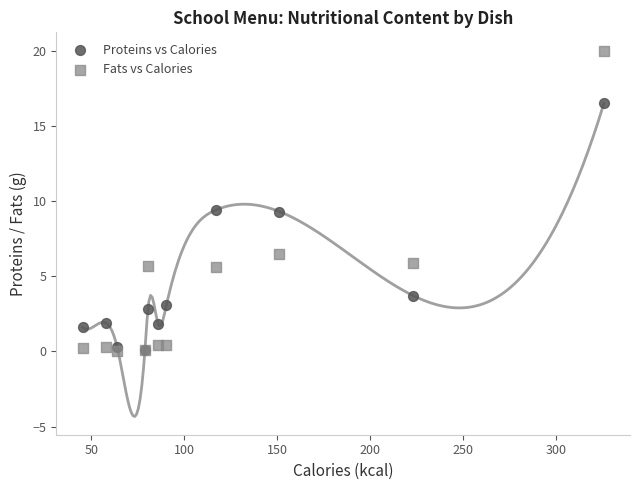

What are all the series names shown in the legend?

Proteins vs Calories, Fats vs Calories